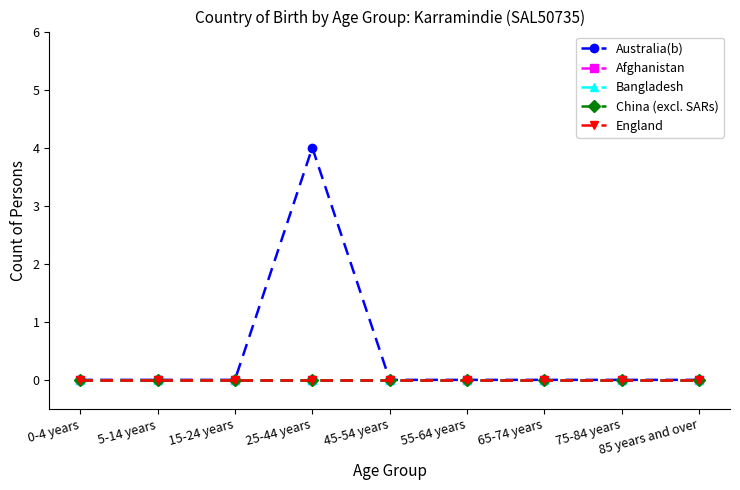

True or false: Afghanistan and England intersect in this chart.

False